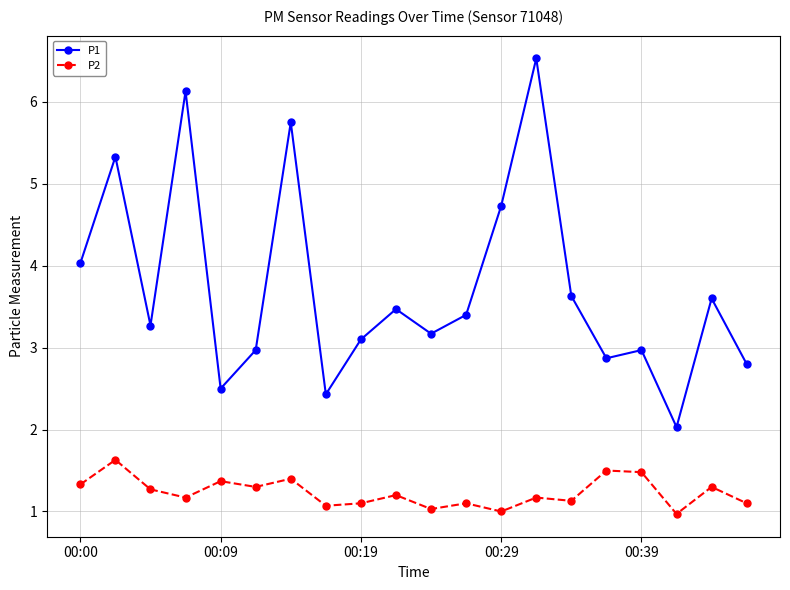

What is the smallest value displayed?

1.0